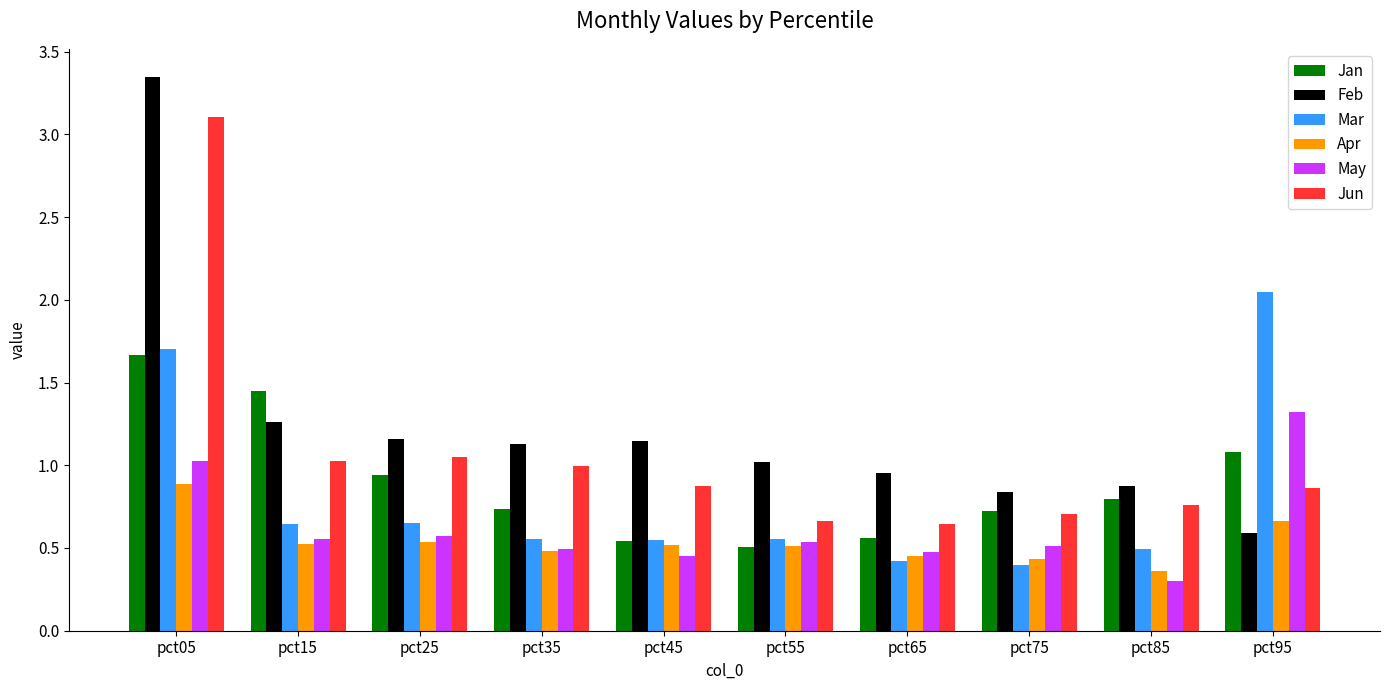

True or false: Jan has a value of 0.9 at pct55.

False